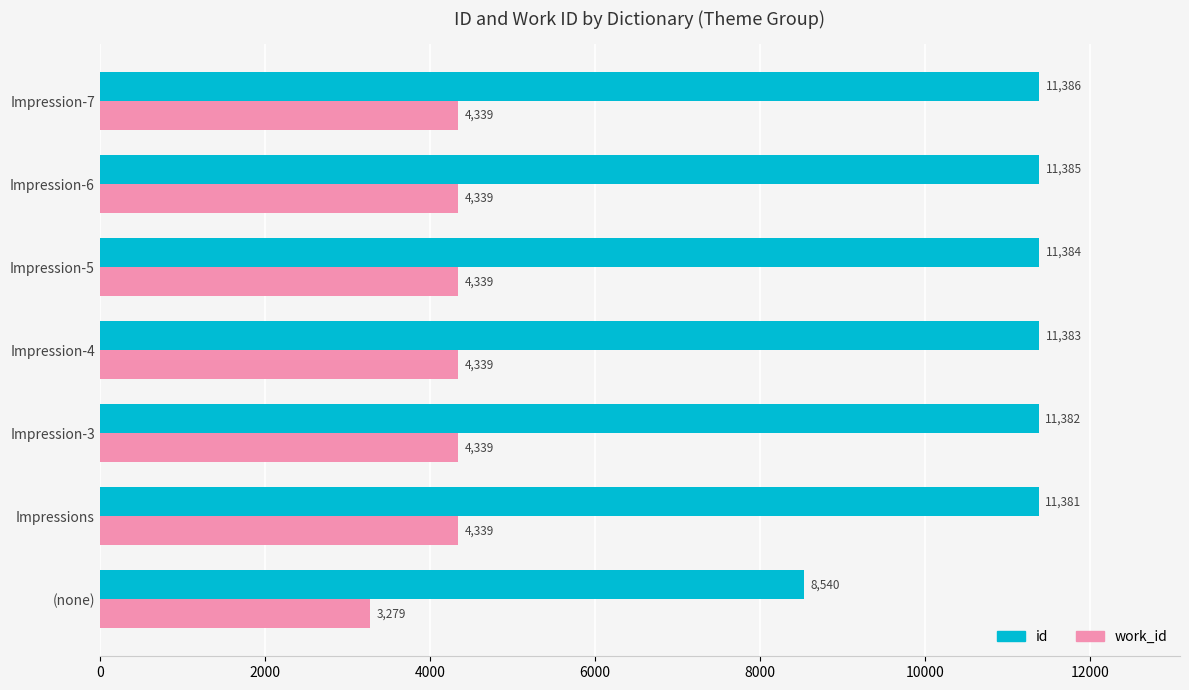

Which category has the highest value across all series?

Impression-7